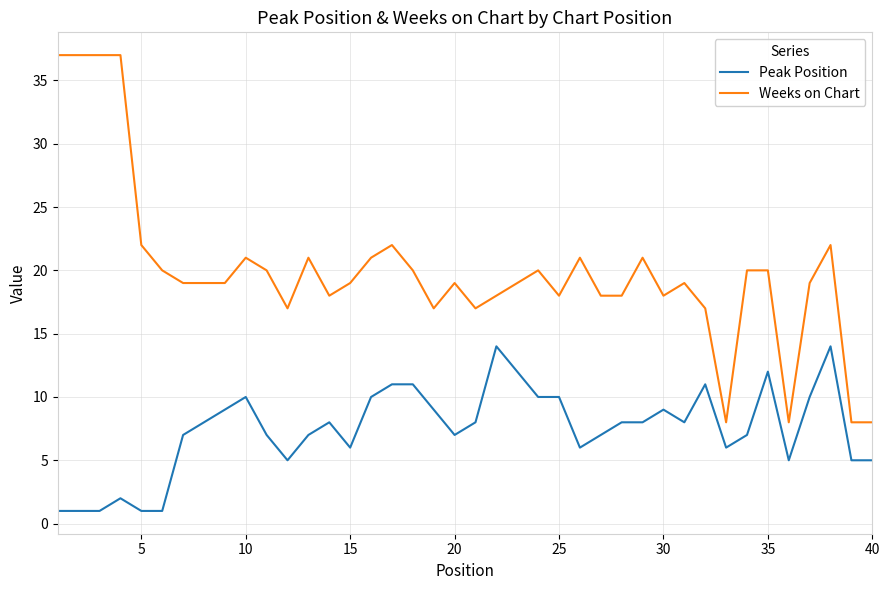

What is the greatest value displayed?

37